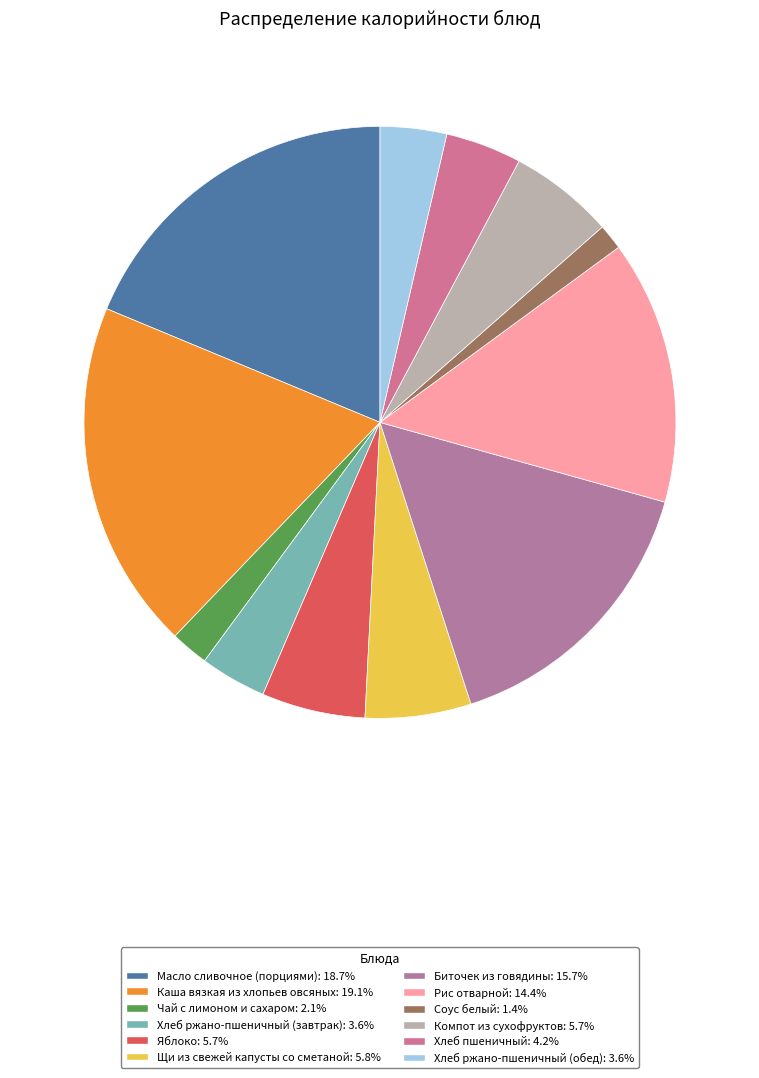

What is the largest slice in the pie chart?

Каша вязкая из хлопьев овсяных